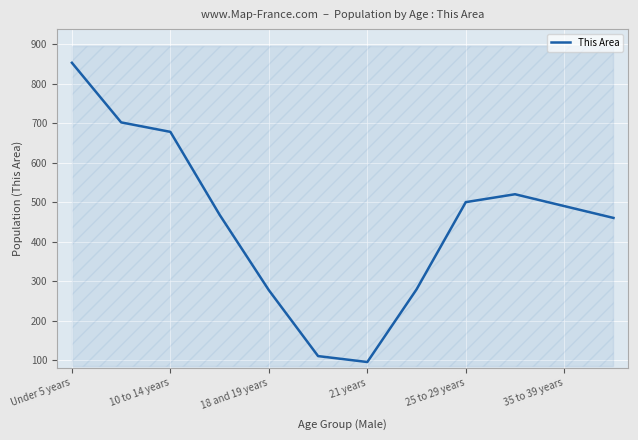

How many values exceed 490?

5